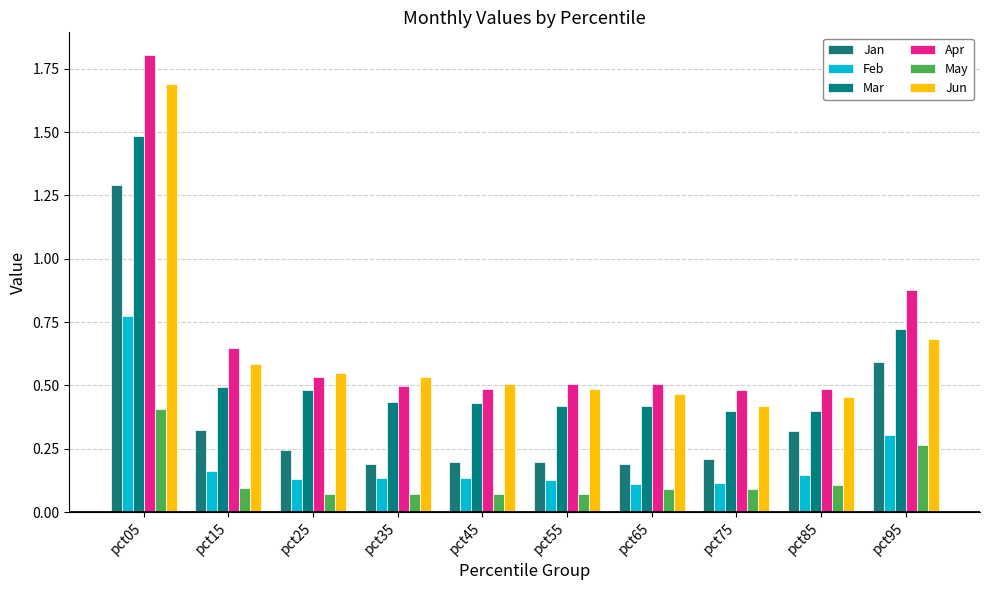

Which series has the largest range (max minus min)?

Apr